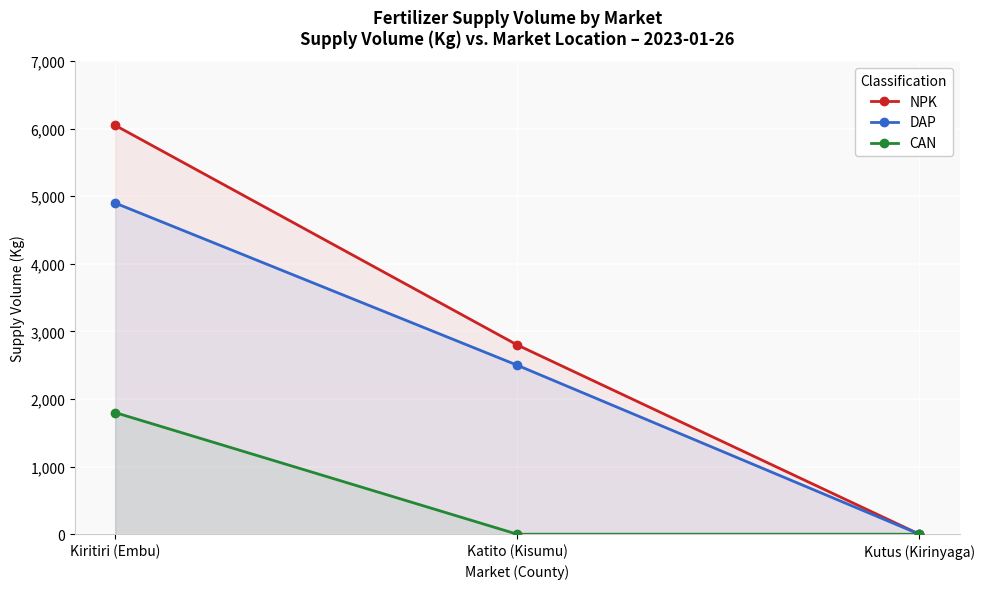

True or false: NPK has a value of 3662 at Katito (Kisumu).

False